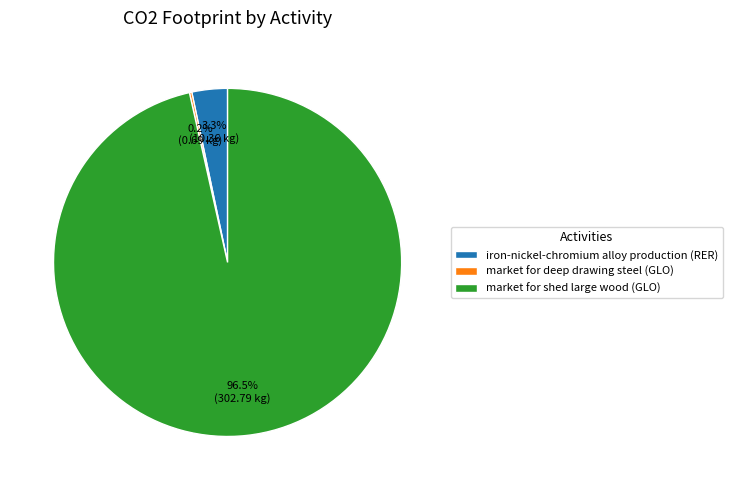

Which category has the biggest portion of the pie?

market for shed large wood (GLO)